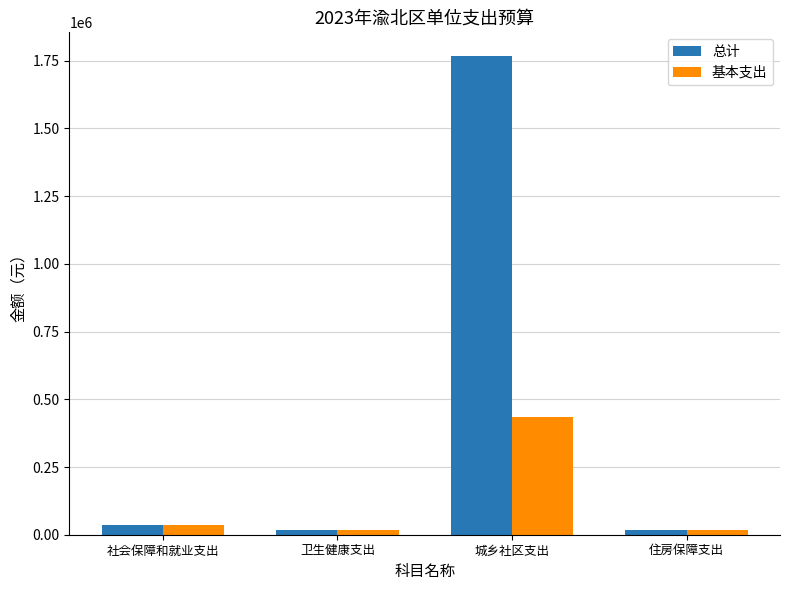

At how many categories does at least one series exceed 381528?

1